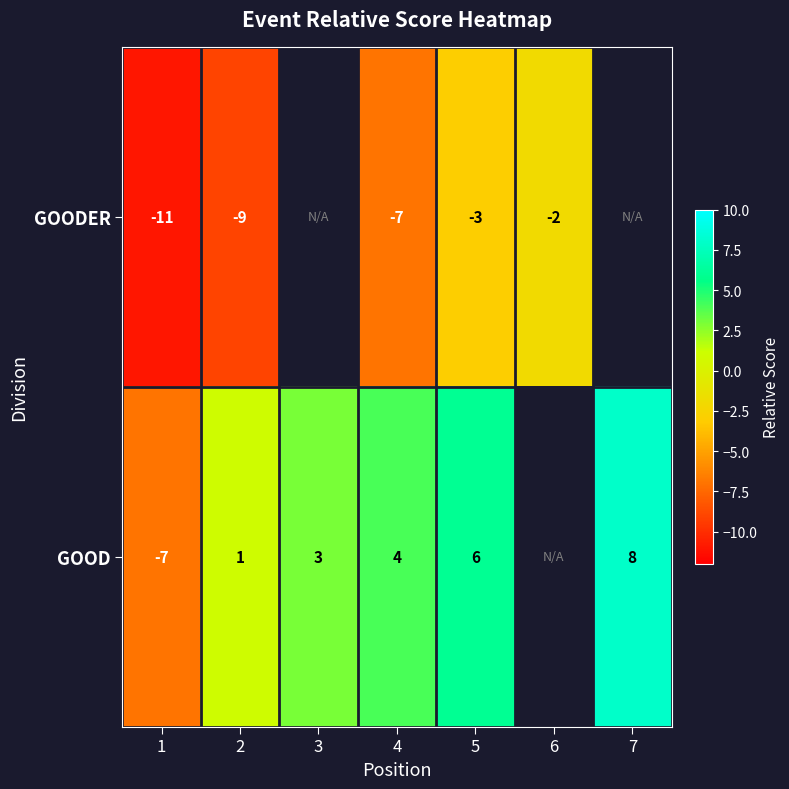

Rank the series at 1 from highest to lowest value.

GOOD, GOODER